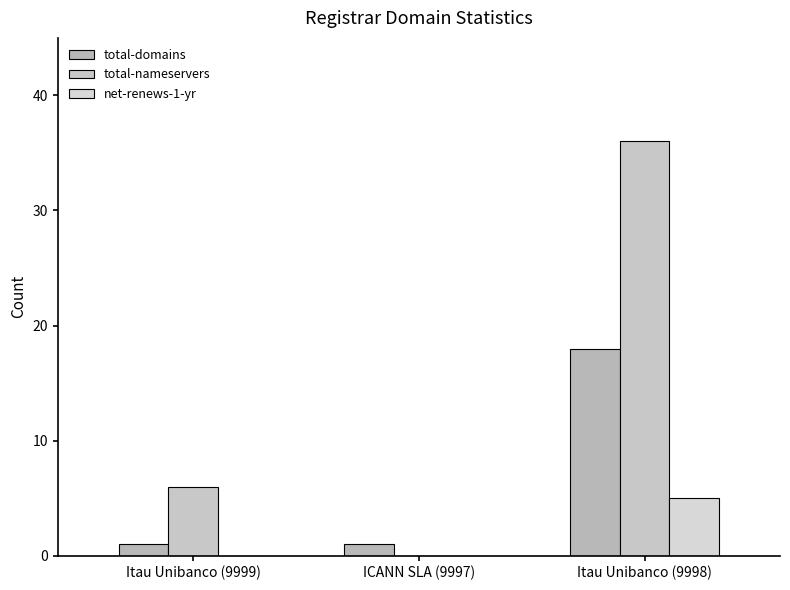

How many groups of bars are there?

3